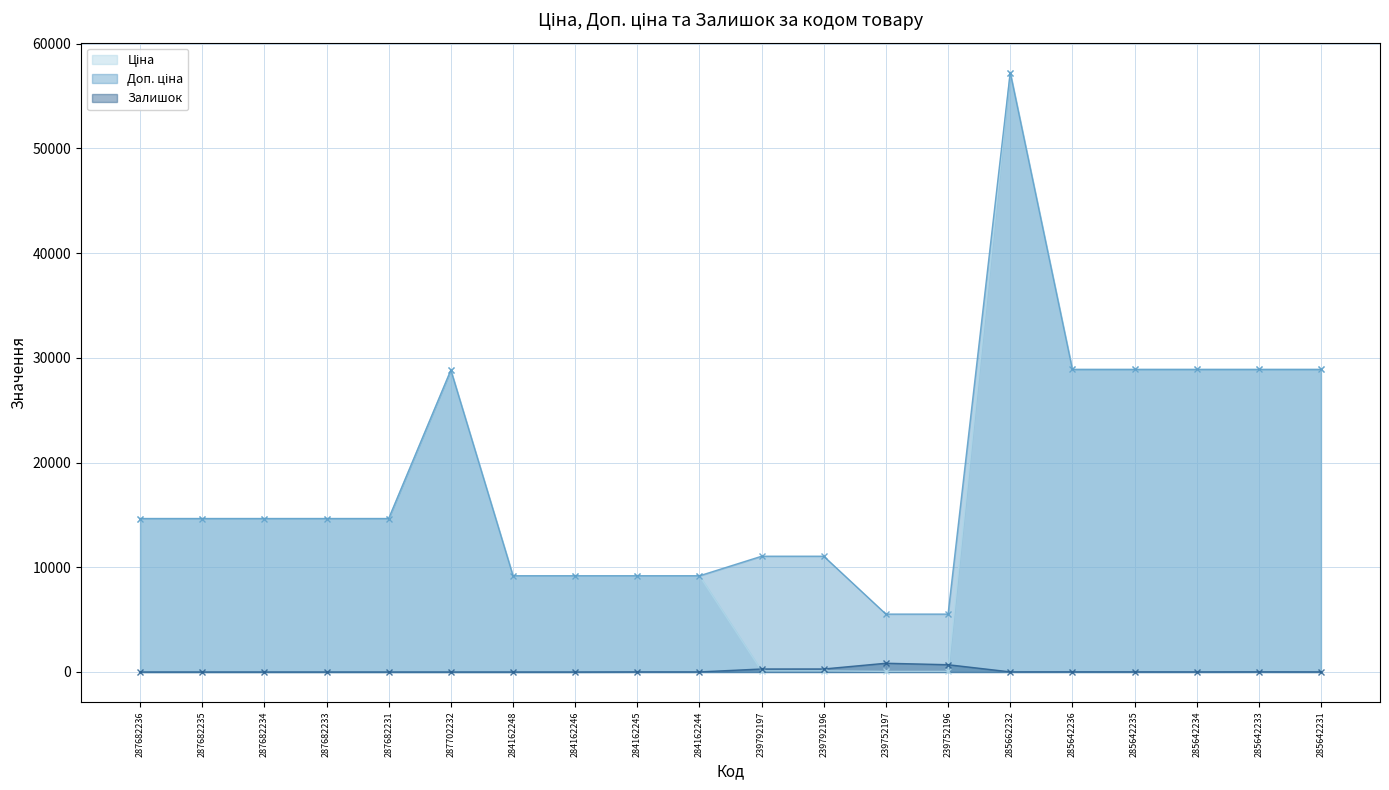

Reading left to right, transcribe all the data shown in this chart.

Ціна: 14649.6	14649.6	14649.6	14649.6	14649.6	28821.8	9185.1	9185.1	9185.1	9185.1	110.5	110.5	55.3	55.3	57235.5	28890.3	28890.3	28890.3	28890.3	28890.3
Доп. ціна: 14649.6	14649.6	14649.6	14649.6	14649.6	28821.8	9185.1	9185.1	9185.1	9185.1	11055.0	11055.0	5528.0	5528.0	57235.5	28890.3	28890.3	28890.3	28890.3	28890.3
Залишок: 0.0	0.0	0.0	0.0	0.0	0.0	0.0	0.0	11.0	9.0	289.0	290.0	838.0	698.0	13.0	16.0	14.0	10.0	16.0	9.0